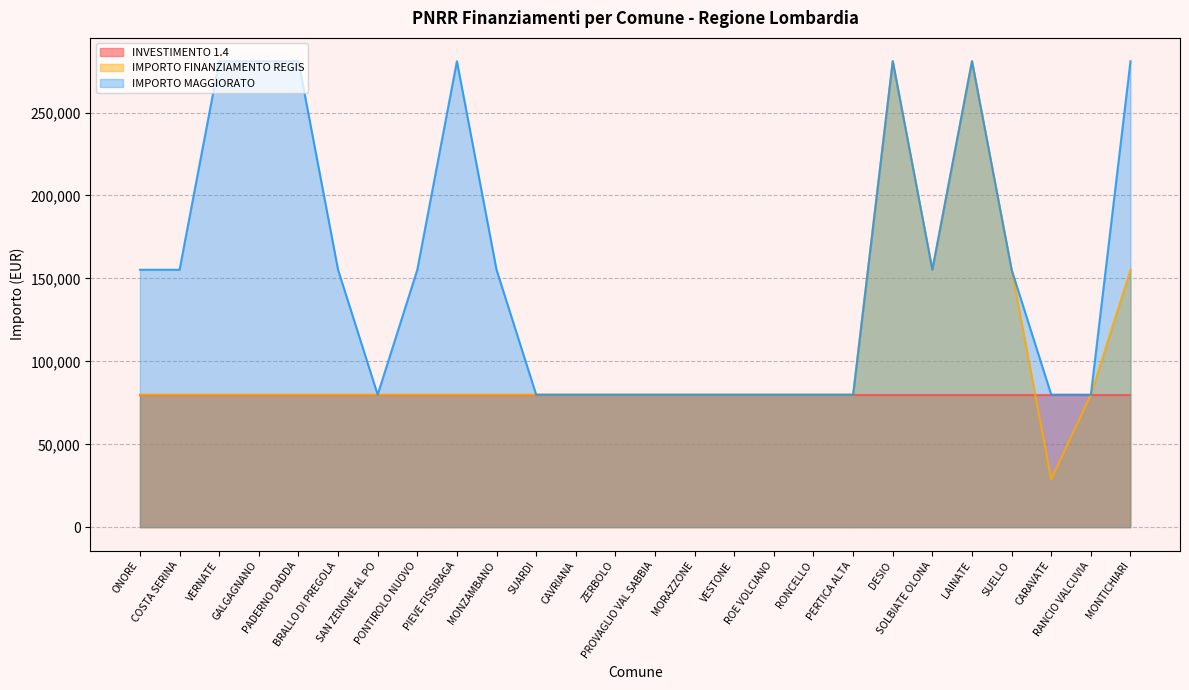

What are all the series names shown in the legend?

INVESTIMENTO 1.4, IMPORTO FINANZIAMENTO REGIS, IMPORTO MAGGIORATO